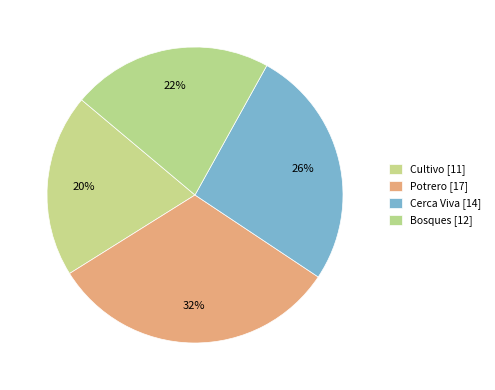

What percentage is NOT represented by Potrero?

68.2%